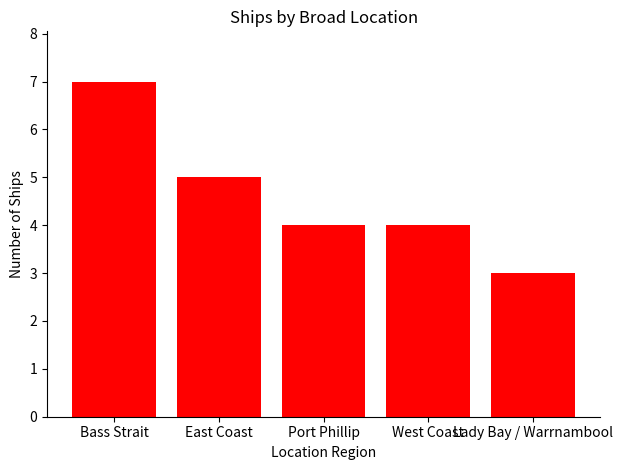

What is the maximum value shown in the chart?

7